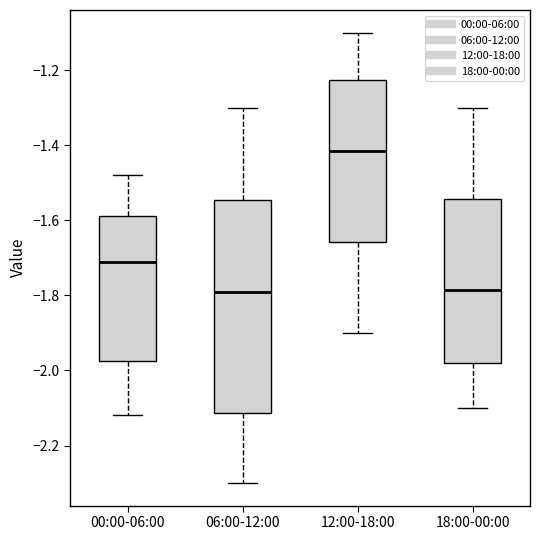

Reading left to right, read every box against the y-axis: the position of its median line, the range the box covers, and the ends of its whiskers. The values are not printed on the chart, so give them approximately, as read against the axis.

00:00-06:00: median -1.70, box -1.98 to -1.58, whiskers -2.12 to -1.48
06:00-12:00: median -1.78, box -2.12 to -1.54, whiskers -2.30 to -1.30
12:00-18:00: median -1.42, box -1.66 to -1.22, whiskers -1.90 to -1.10
18:00-00:00: median -1.78, box -1.98 to -1.54, whiskers -2.10 to -1.30